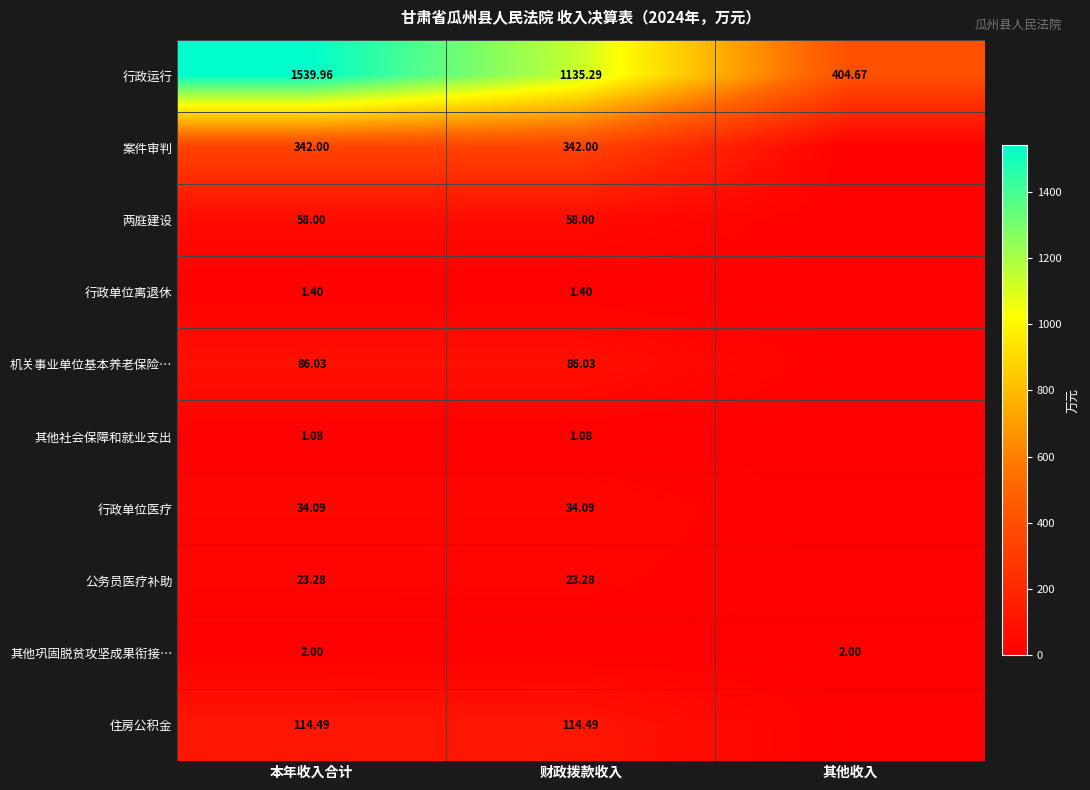

What is the total value across all series at 财政拨款收入?

1795.7